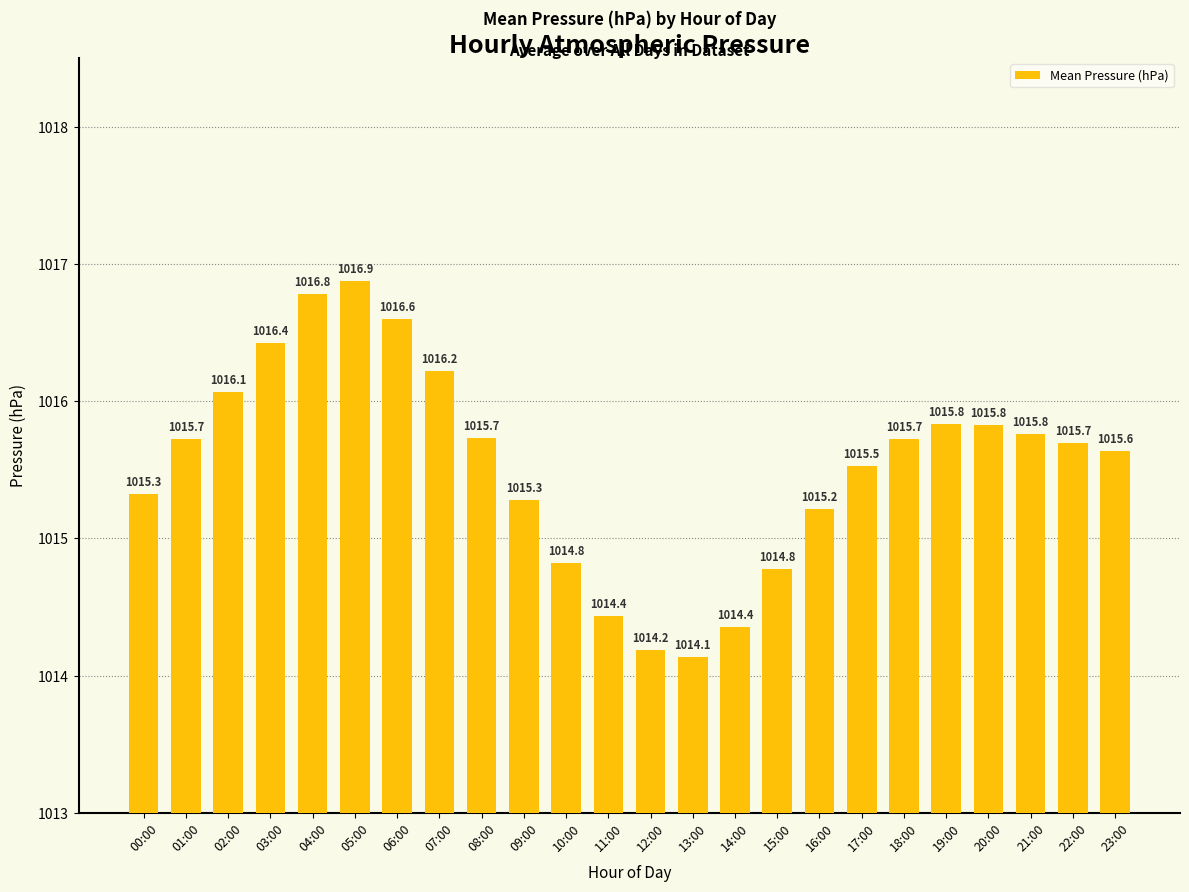

Does the chart contain any negative values?

No